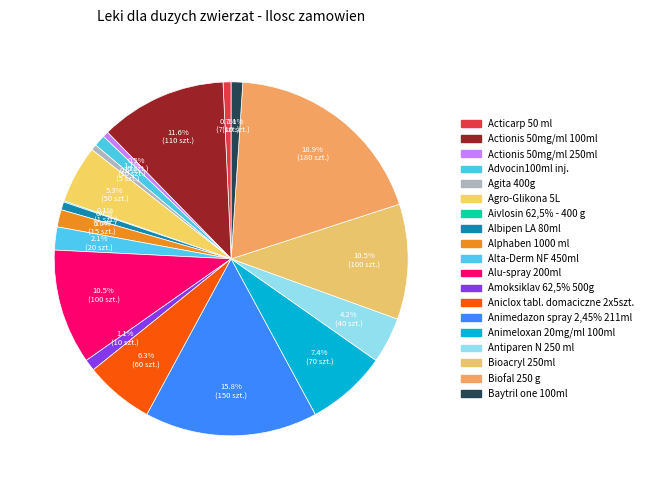

To the nearest percent, what percentage of the pie is Animedazon spray 2,45% 211ml?

16%